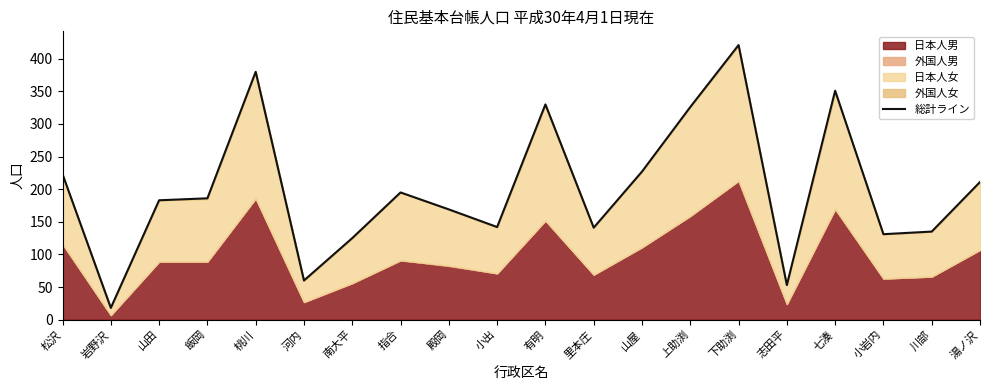

Where is the first local maximum?

桃川